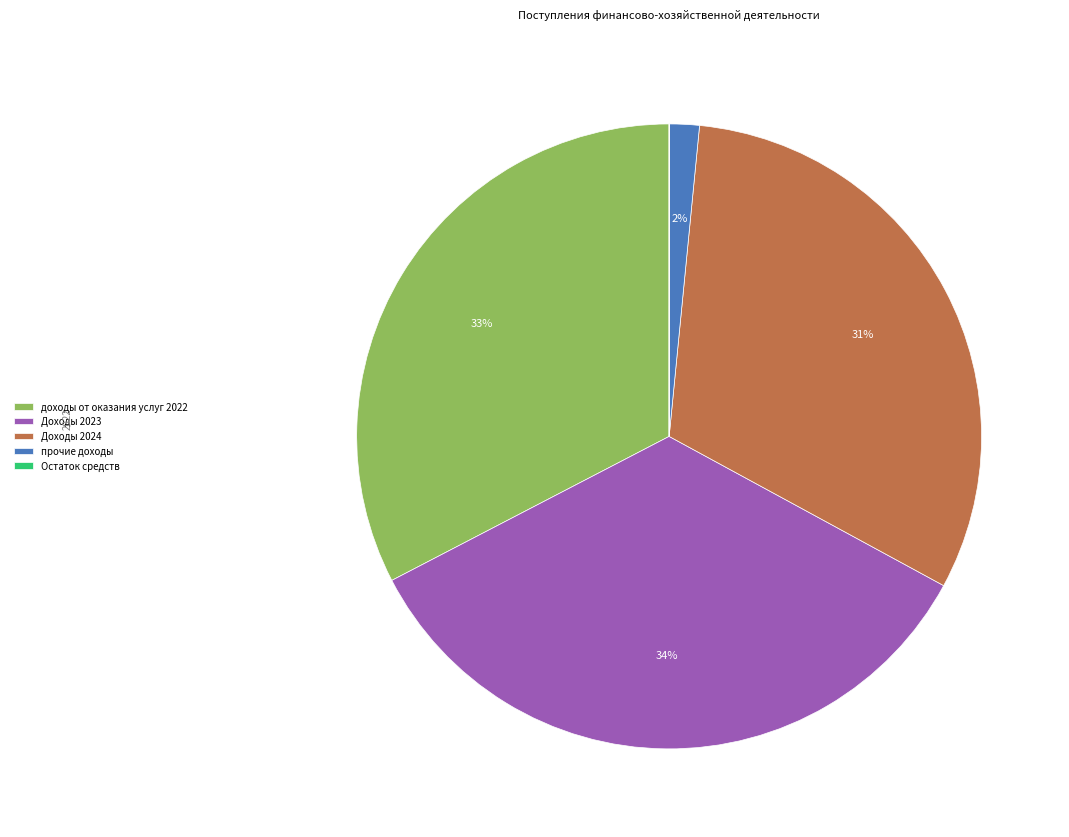

Between Доходы 2024 and прочие доходы, which is larger?

Доходы 2024